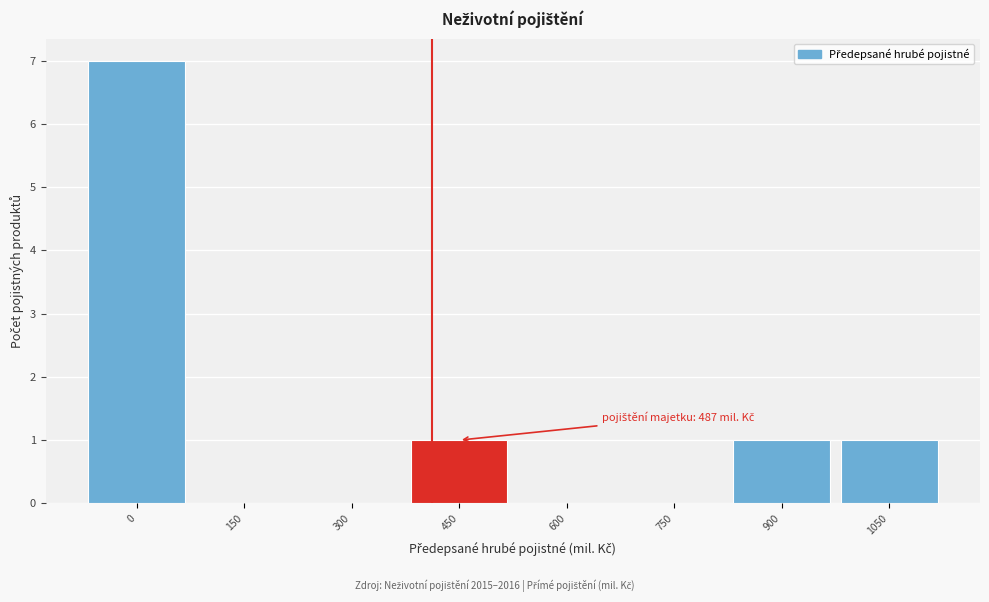

Reading left to right, extract all data points from this chart.

0=7	150=0	300=0	450=1	600=0	750=0	900=1	1050=1